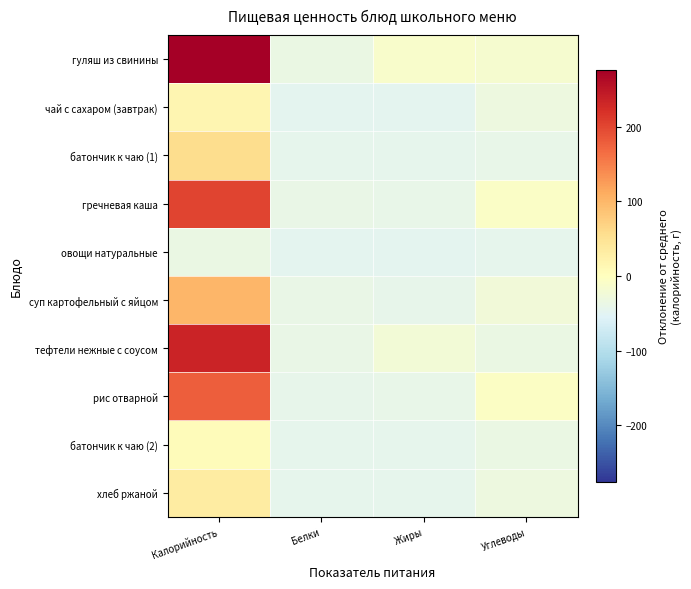

How many series are shown in this chart?

10